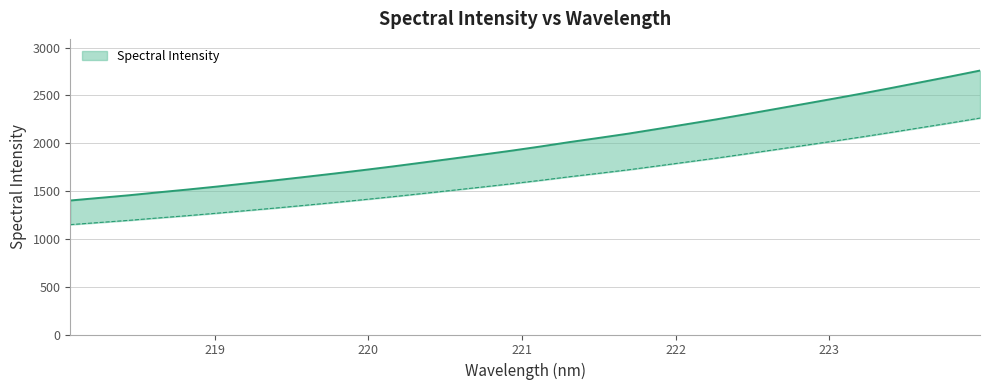

What is the difference between the maximum and minimum values?

1358.7